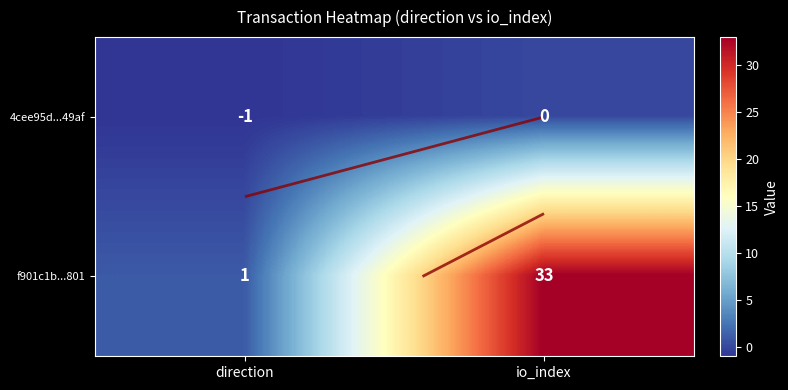

How many distinct data groups are displayed?

2